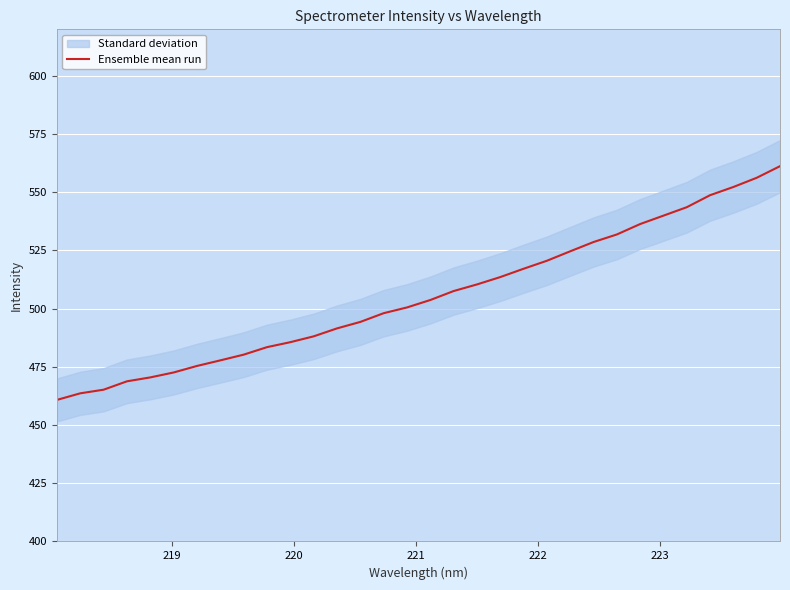

What is the lowest value of the Ensemble mean run series?

460.8